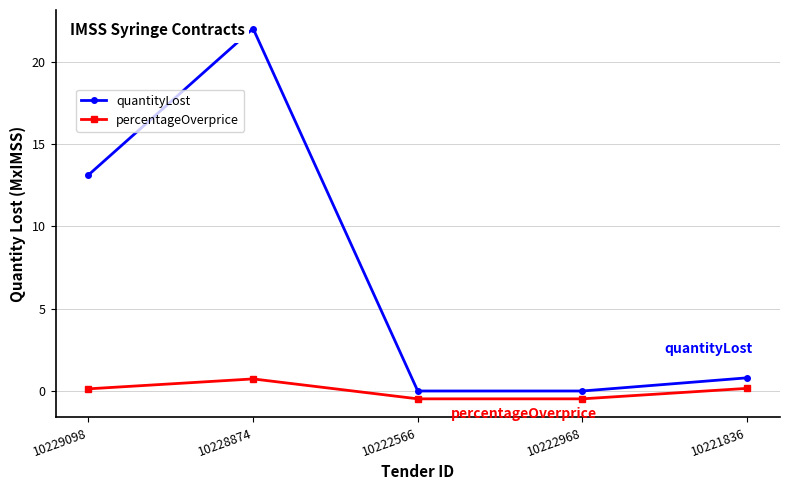

At 10221836, list the series in order from smallest to largest.

percentageOverprice, quantityLost